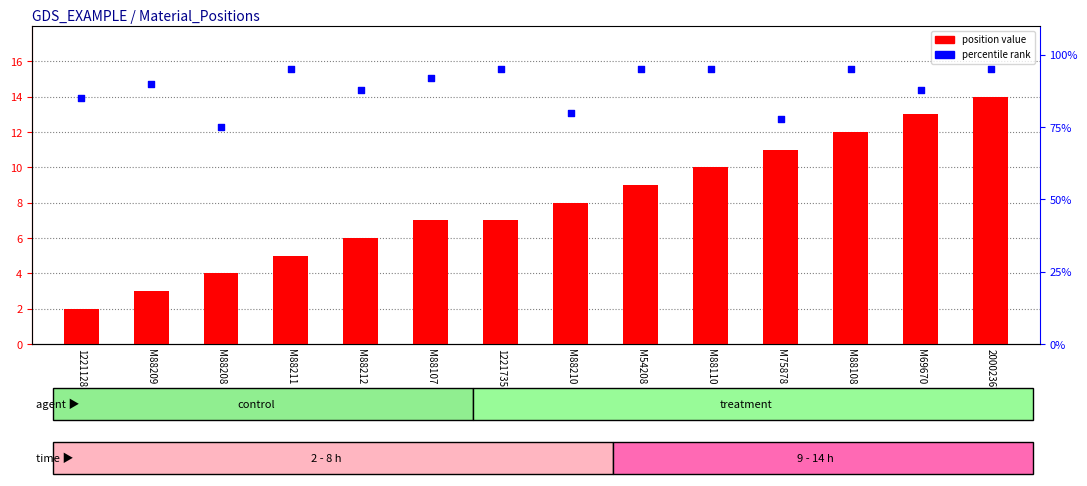

Which series has the widest spread of Y values?

percentile rank